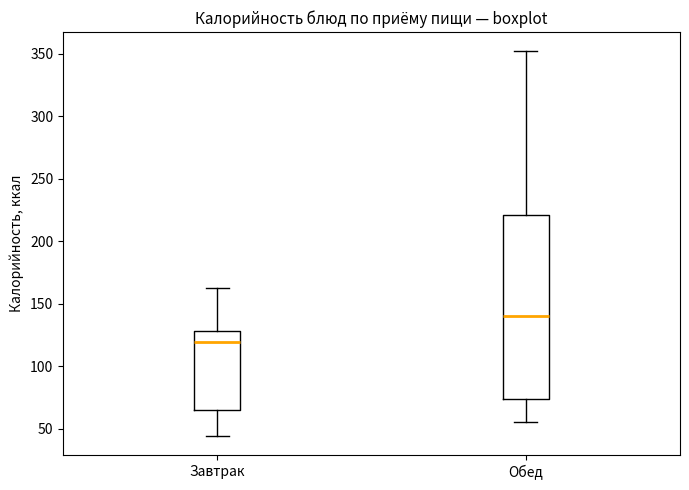

Which box has the highest median line?

Обед